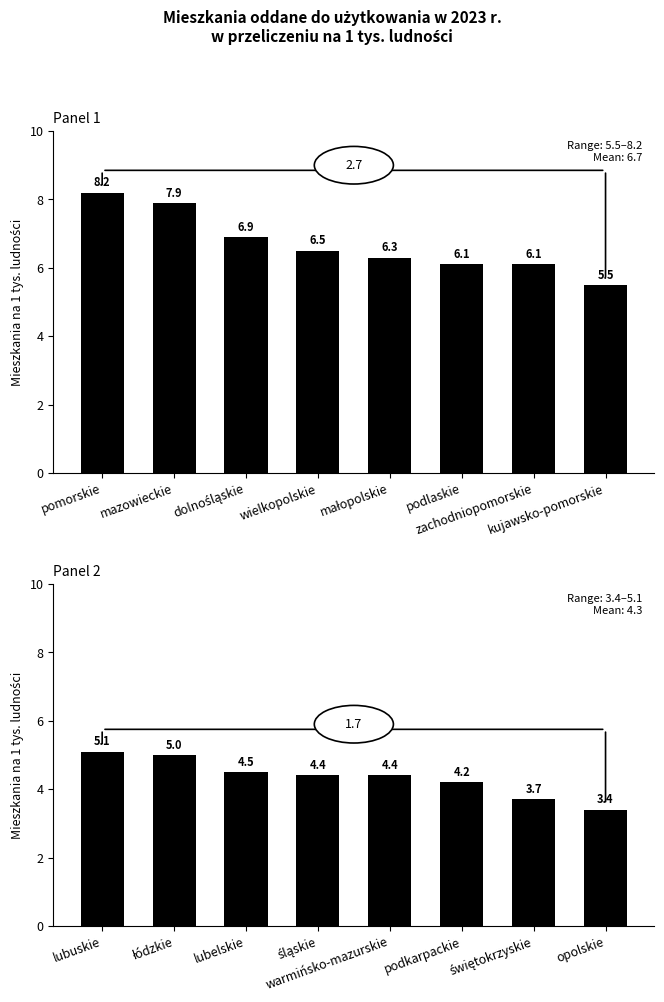

Which series has the widest spread of values?

Panel 1 provinces